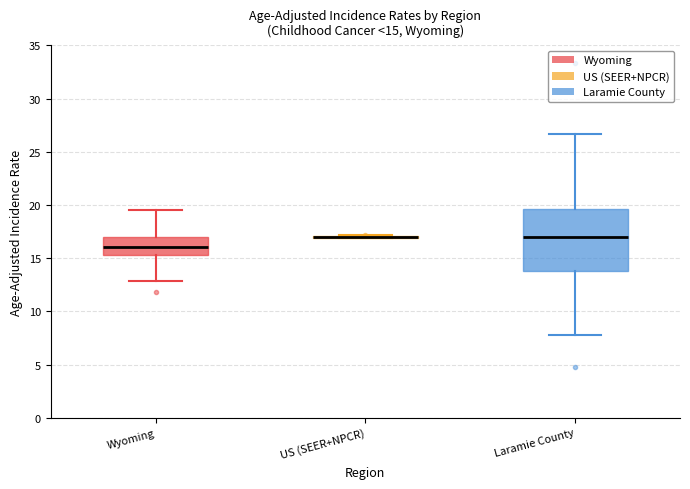

Comparing the boxes themselves (not the whiskers), which one is the tallest?

Laramie County